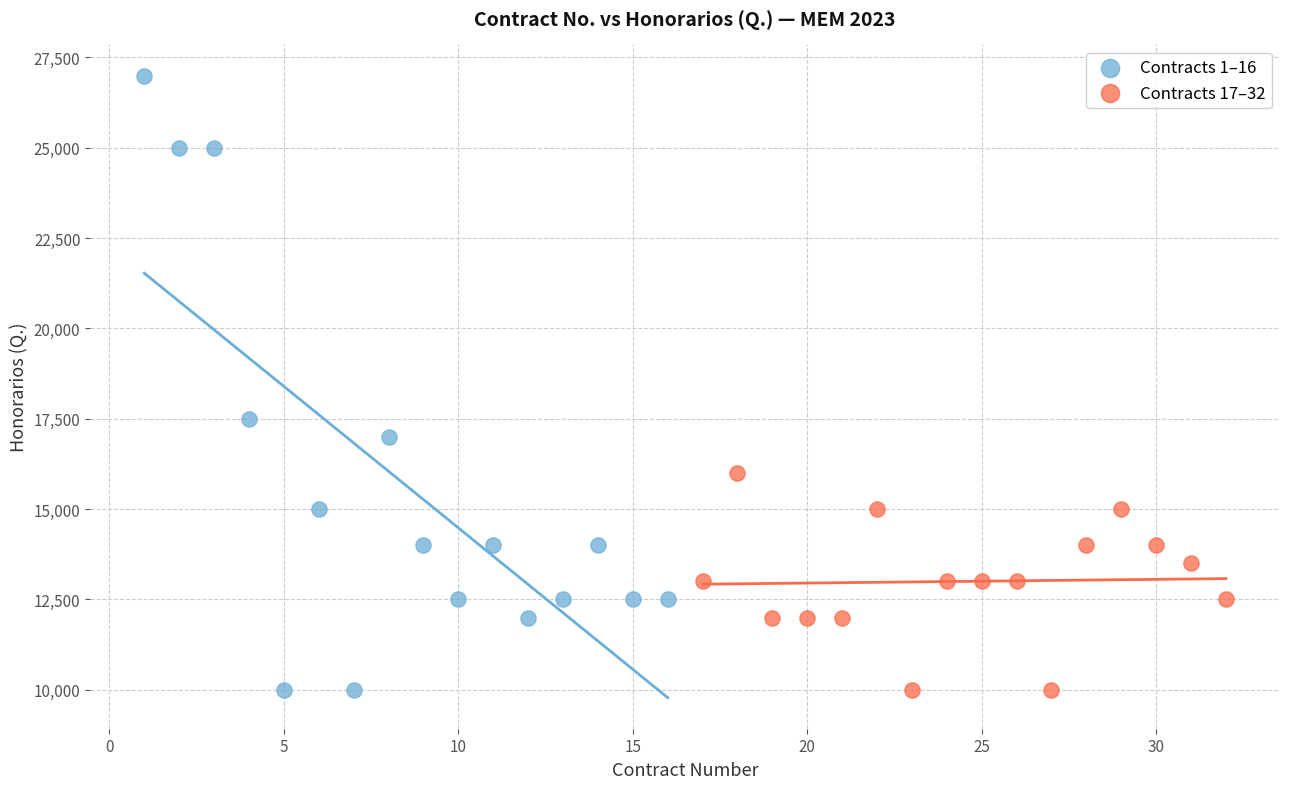

Which series has the widest spread of Y values?

Contracts 1–16